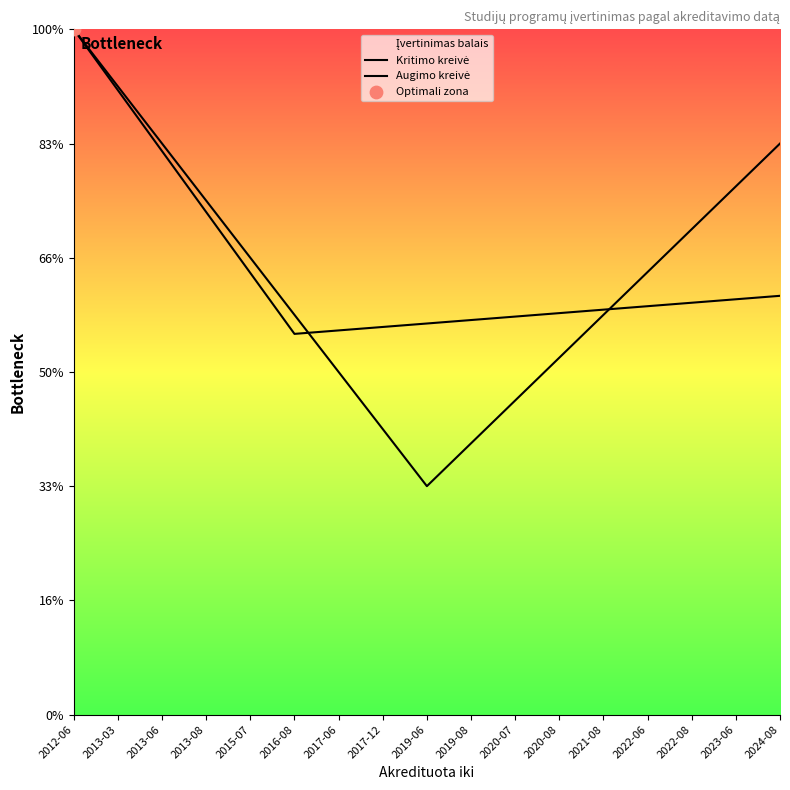

Which series has the largest total across all categories?

Kritimo kreivė